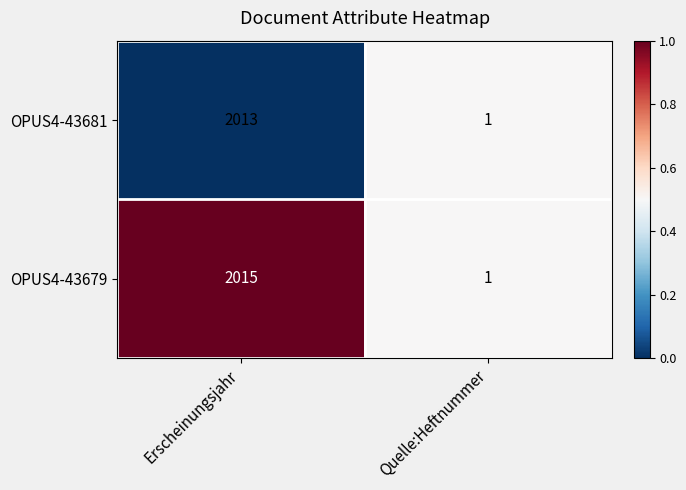

At Erscheinungsjahr, list the series in order from smallest to largest.

OPUS4-43681, OPUS4-43679